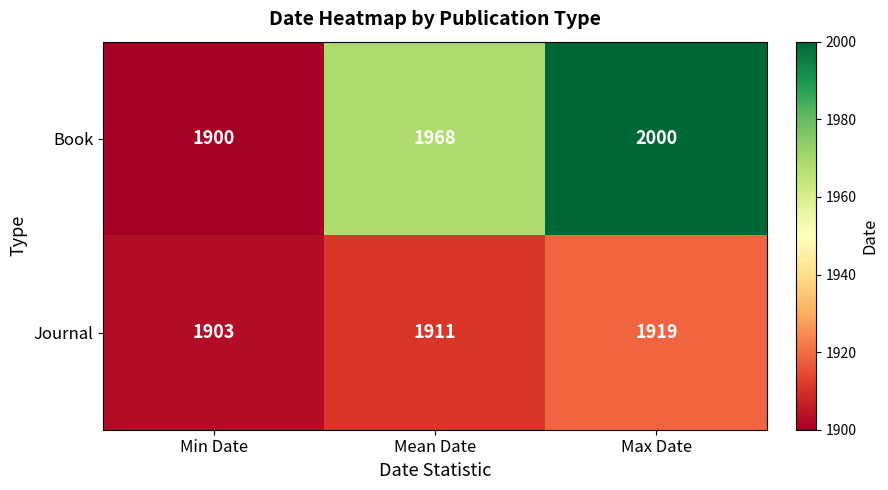

Where is Journal nearest to the value 1911?

Mean Date